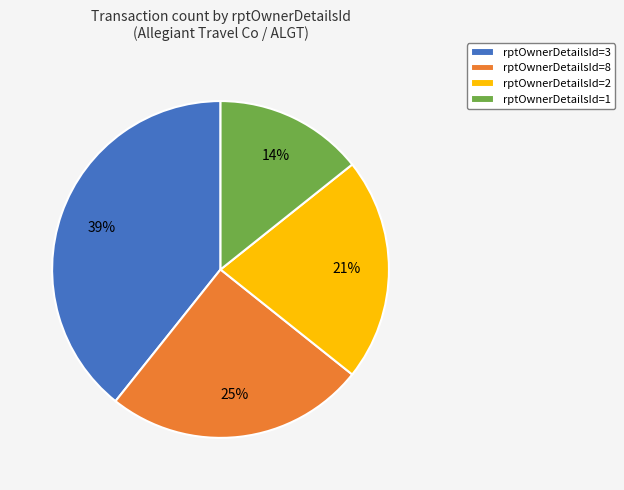

To the nearest percent, what is the difference between the largest and smallest slice percentages?

25%